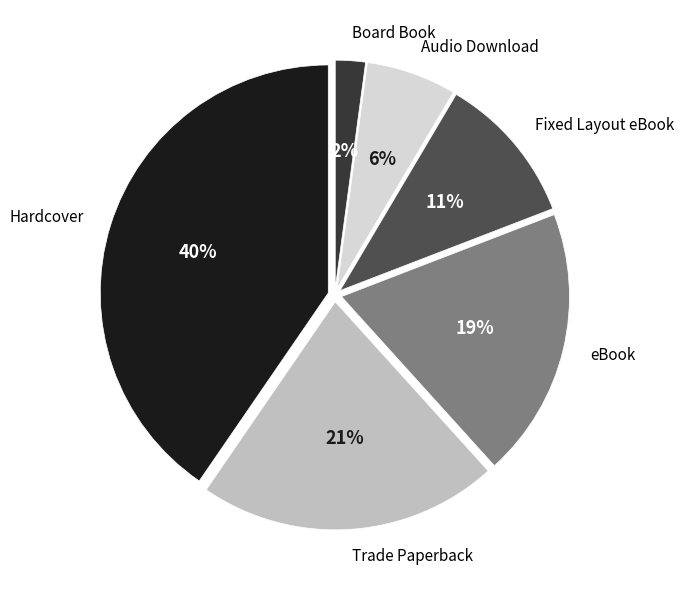

Between Trade Paperback and eBook, which is larger?

Trade Paperback